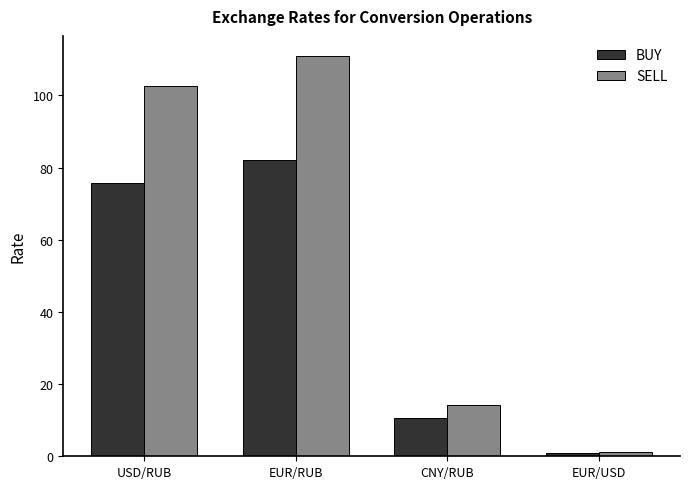

What is the sum of all SELL values?

228.8